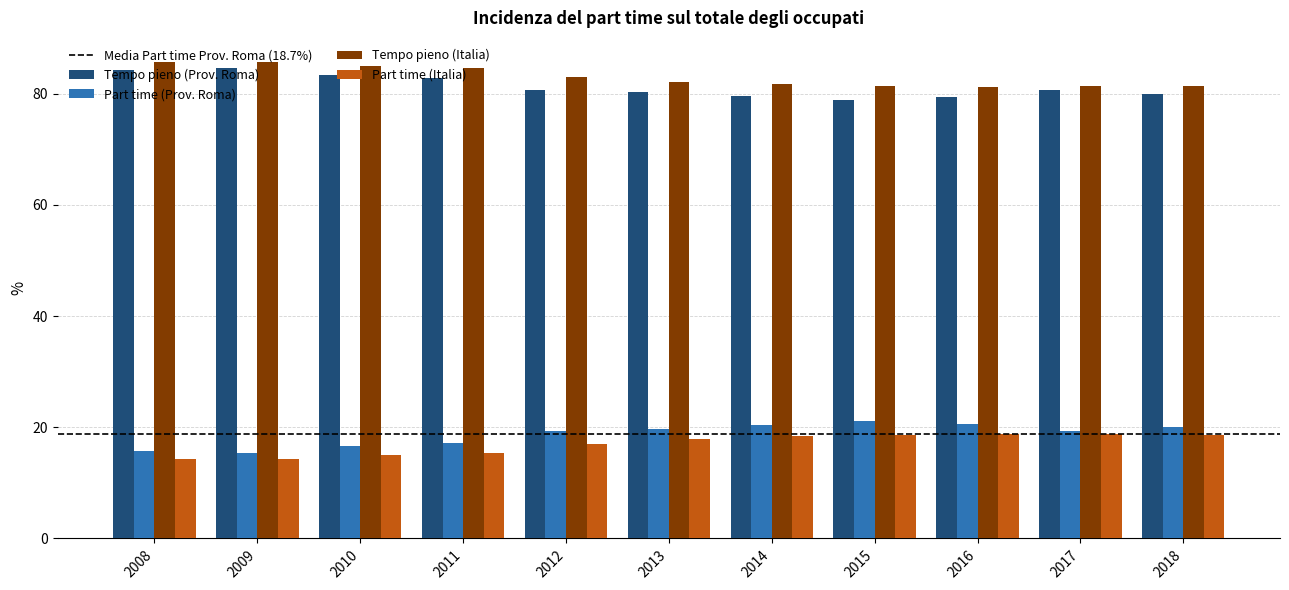

What is the minimum value shown in the chart?

14.3